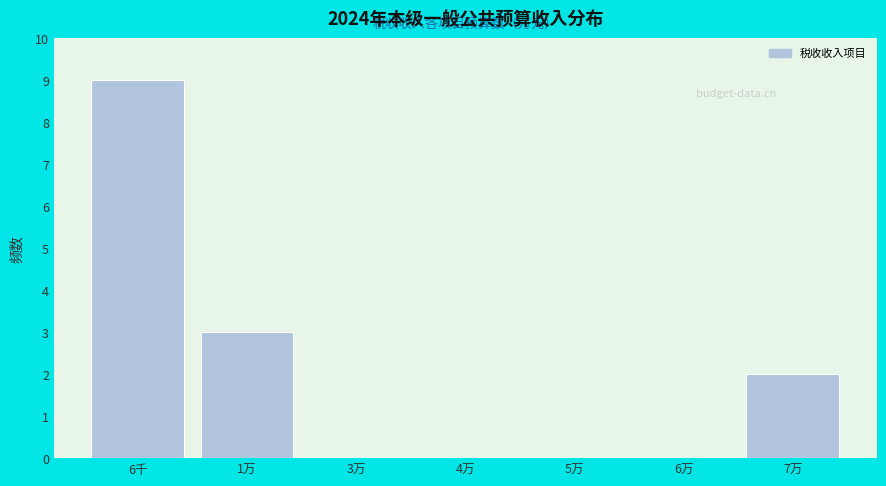

Reading left to right, list all the values displayed in this chart.

6千=9	1万=3	3万=0	4万=0	5万=0	6万=0	7万=2